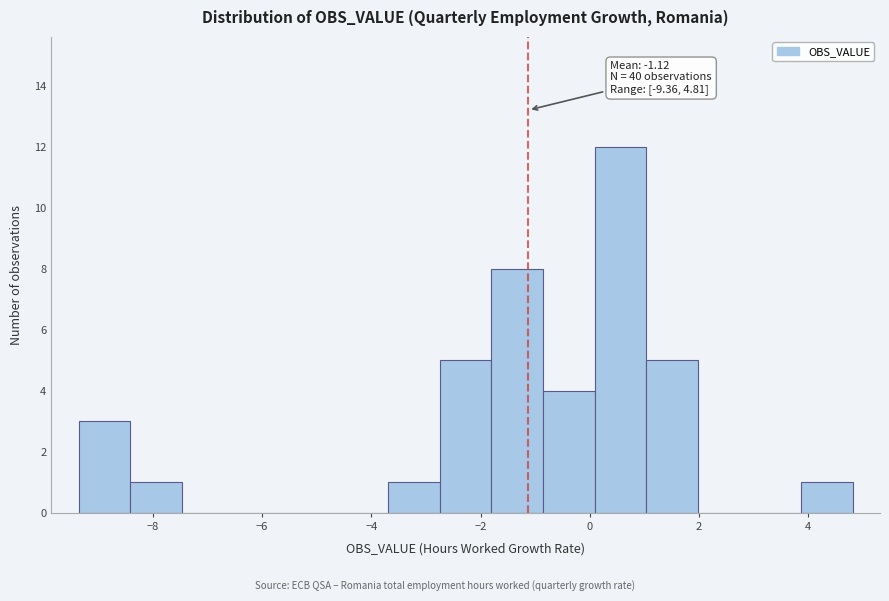

Over which range of the x-axis is the bar tallest?

0.0 to 1.0